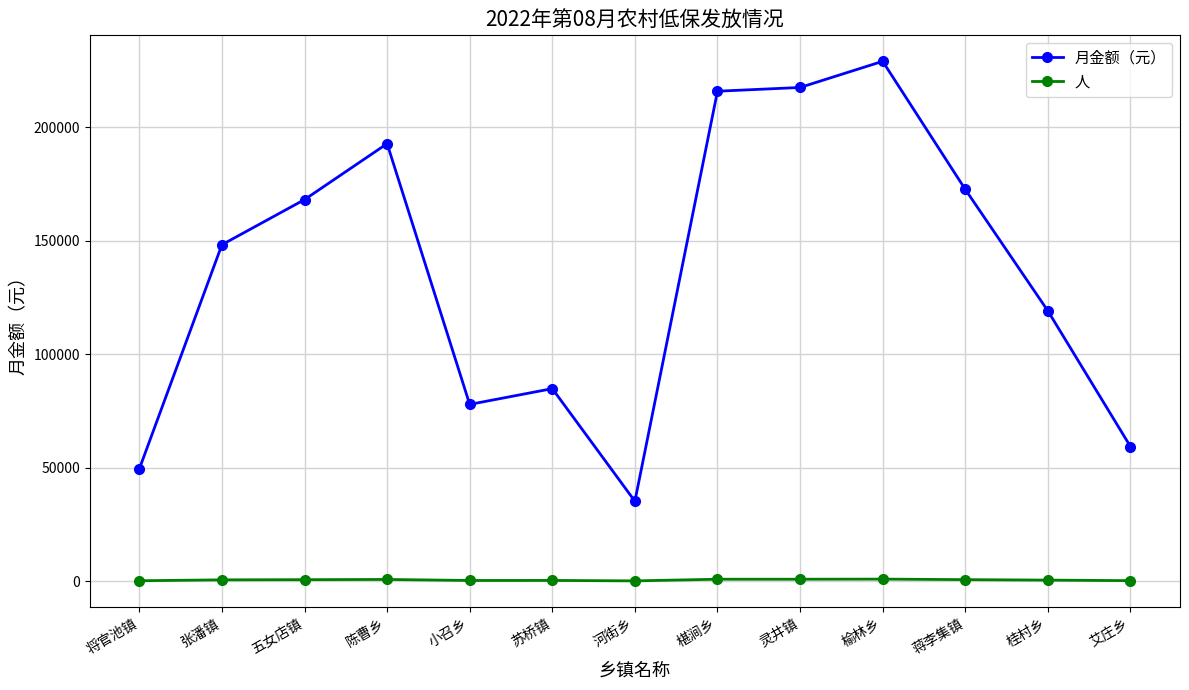

What position from the left is 将官池镇?

1